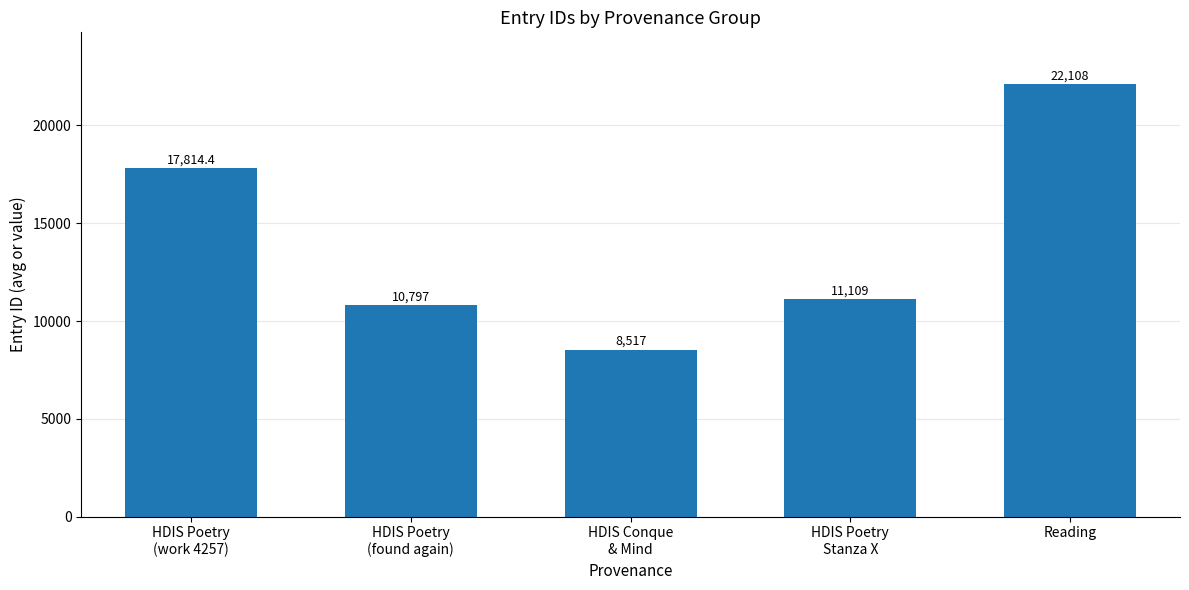

Does the chart contain stacked bars?

No